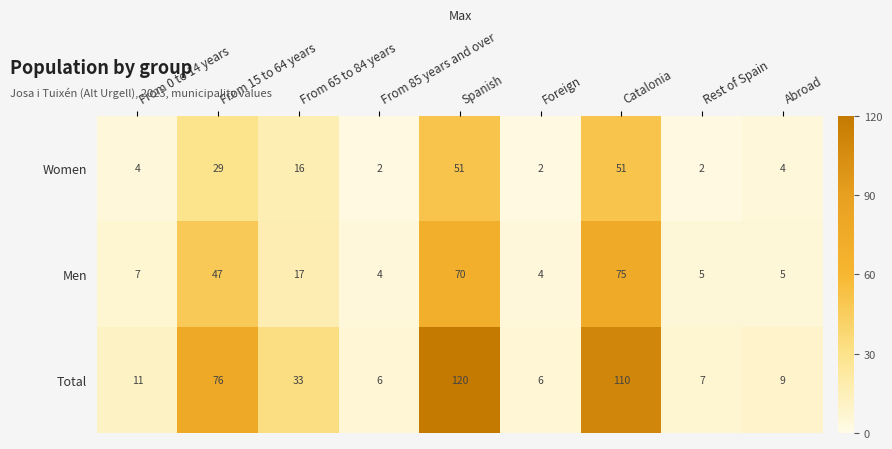

At From 15 to 64 years, list the series in order from smallest to largest.

Women, Men, Total